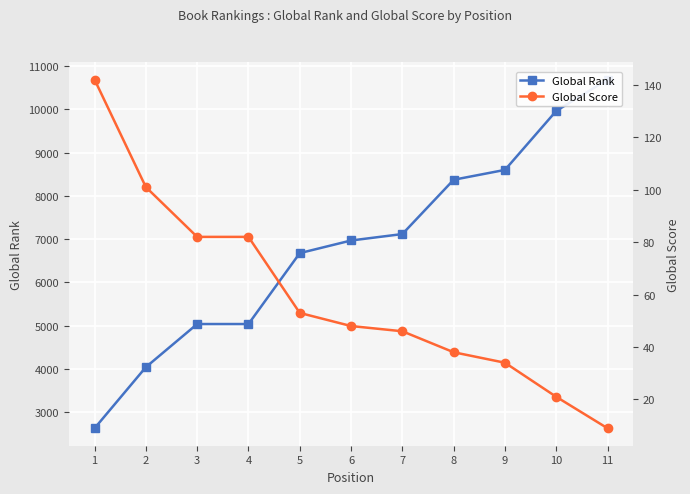

Reading right to left, transcribe all the data shown in this chart.

Global Rank: 11=10686	10=9962	9=8598	8=8370	7=7115	6=6966	5=6674	4=5035	3=5035	2=4038	1=2625
Global Score: 11=9	10=21	9=34	8=38	7=46	6=48	5=53	4=82	3=82	2=101	1=142